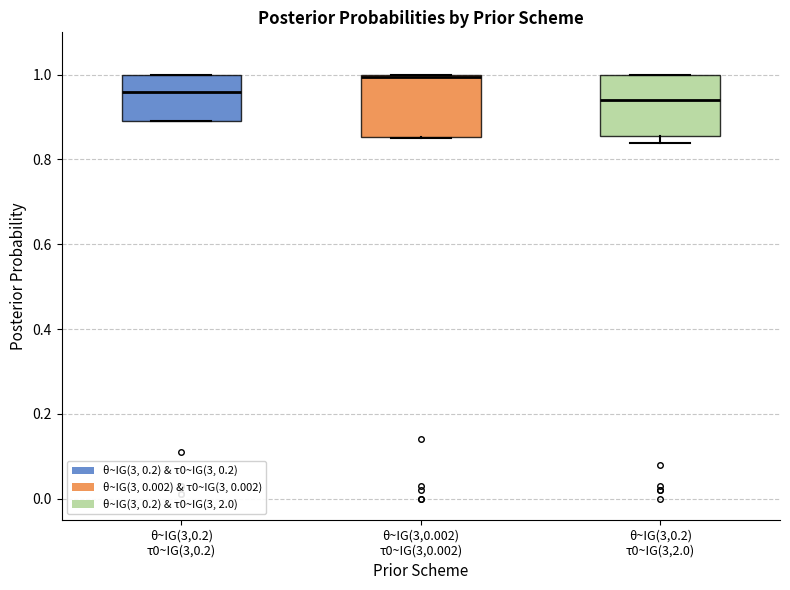

Where is the upper edge of the box for θ~IG(3,0.2) τ0~IG(3,0.2) on the y-axis? The values are not printed on the chart, so give them approximately, as read against the axis.

1.00